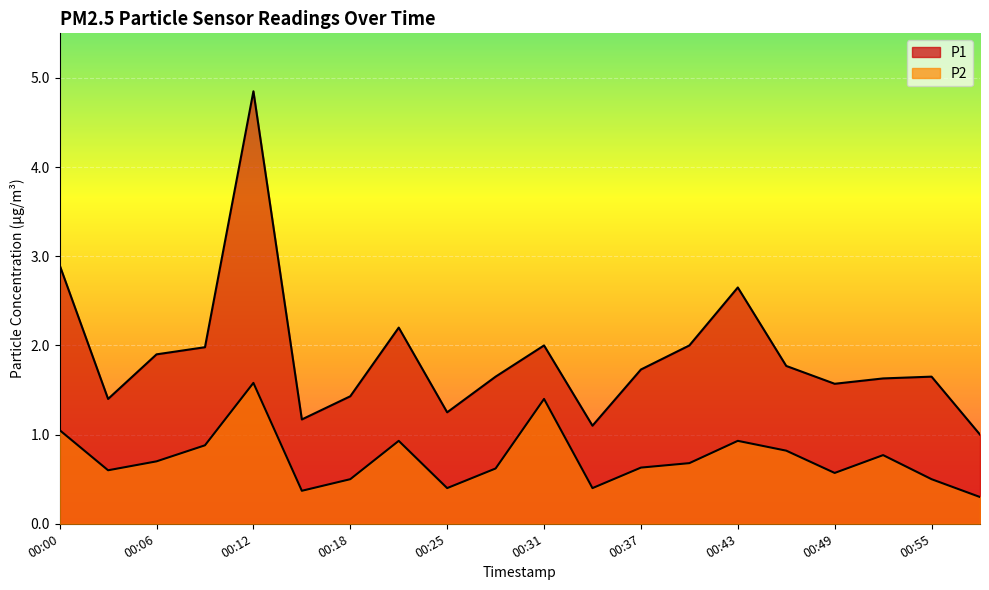

What is the value of the P1 point at the 1st from the left?

2.9